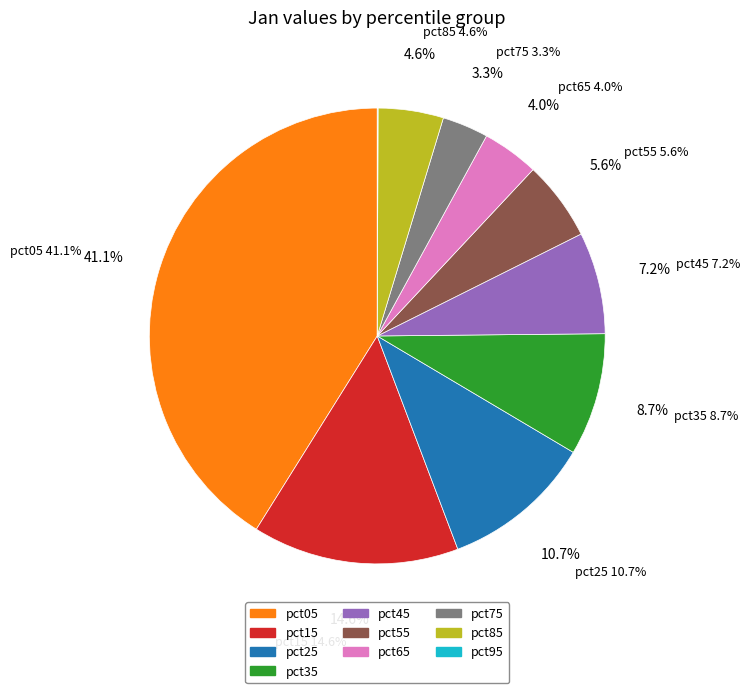

Rank the categories by value from highest to lowest.

pct05, pct15, pct25, pct35, pct45, pct55, pct85, pct65, pct75, pct95